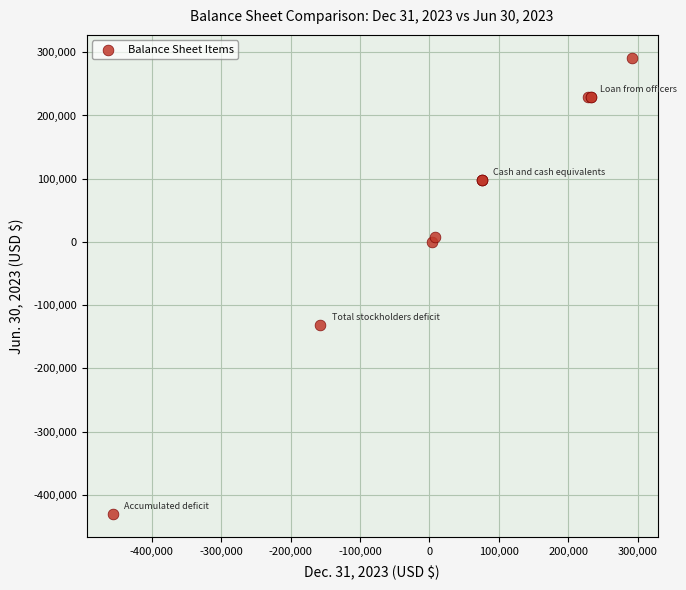

What Y value in the scatter plot is closest to -69885?

-131807